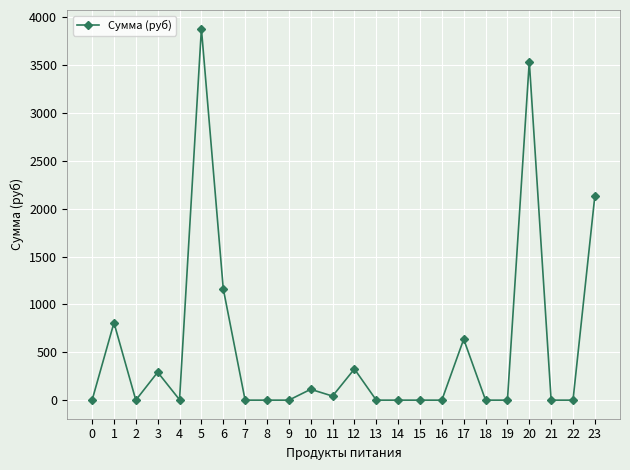

What is the difference between the second highest and minimum values?

3540.0